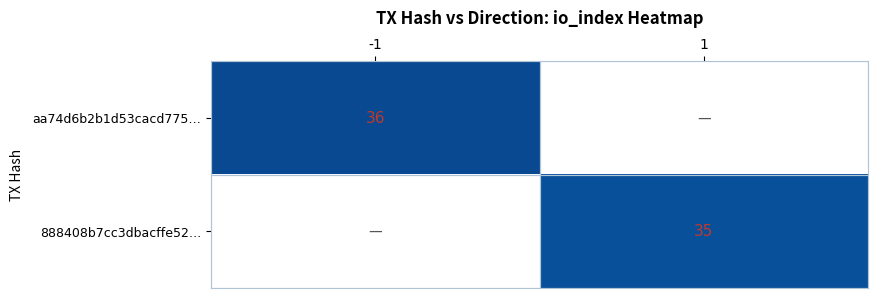

The value of aa74d6b2b1d53cacd775… at -1 is 49. True or false?

False